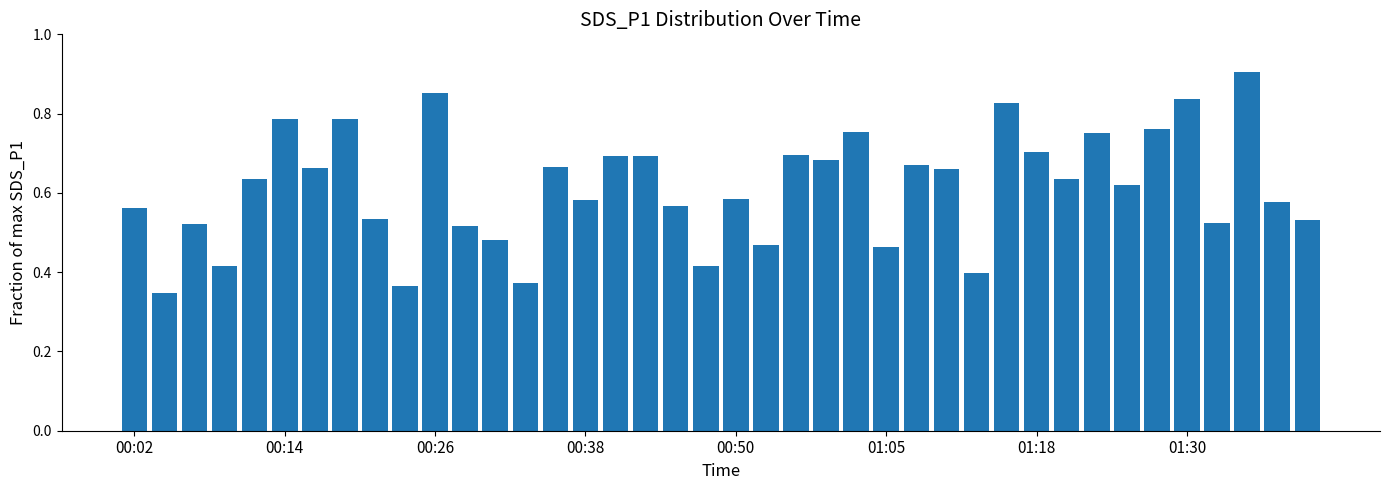

What is the sum of all values?

24.5